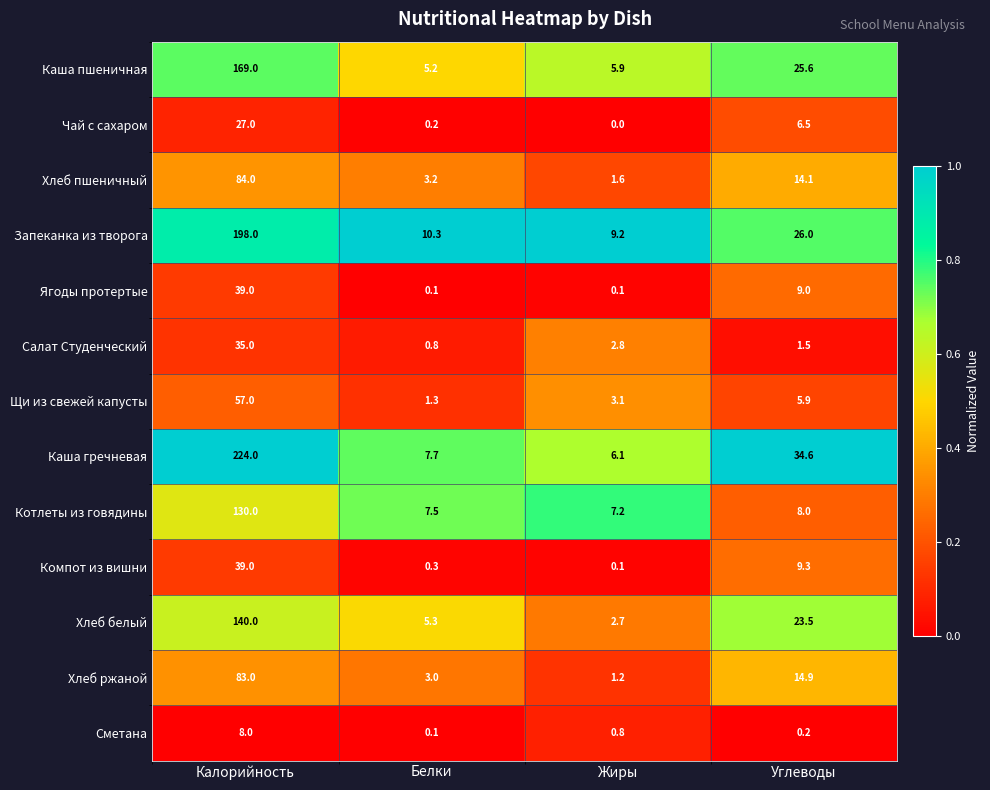

What is the greatest value displayed?

224.0